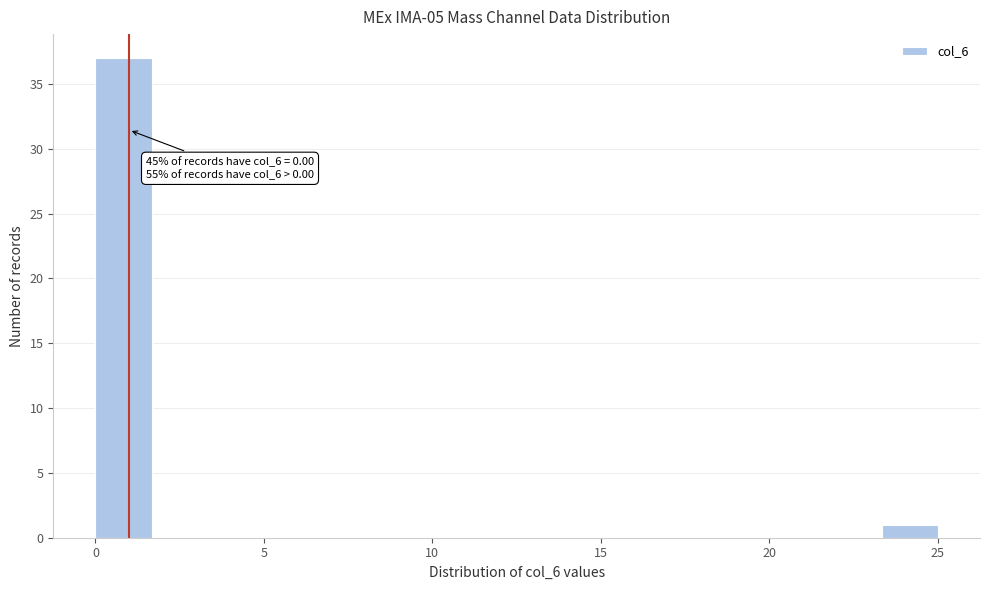

Read against the x-axis, roughly where is the centre of the tallest bar?

1.0